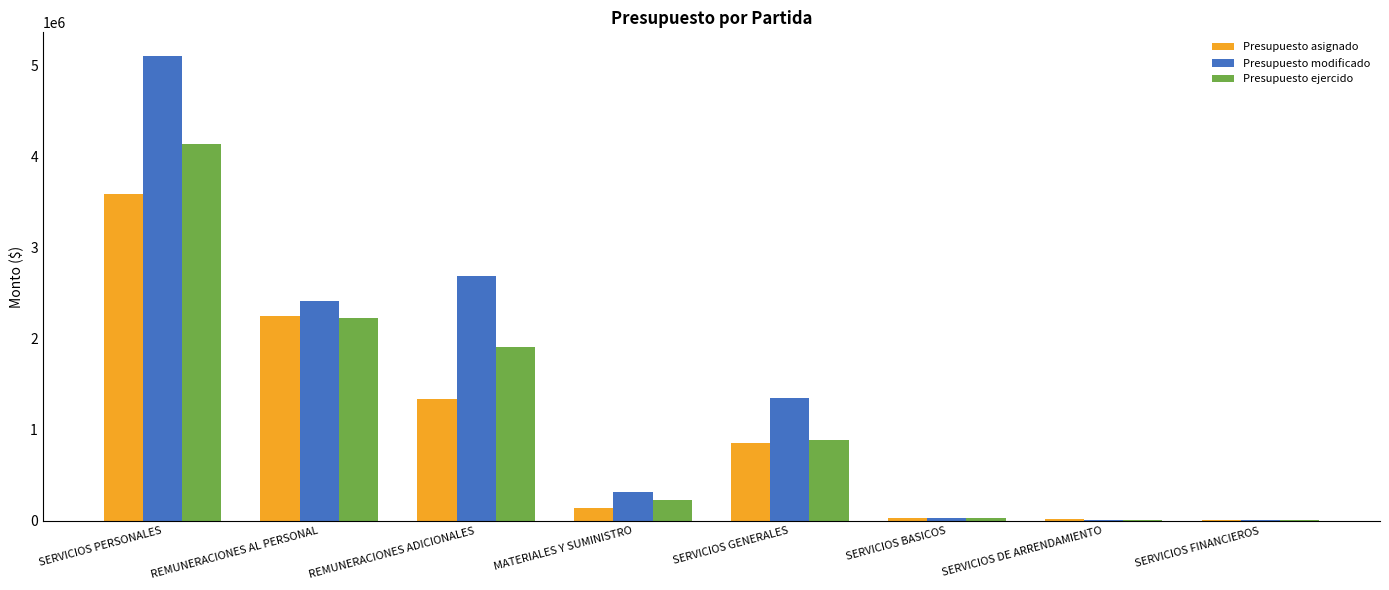

Which series has the widest spread of values?

Presupuesto modificado